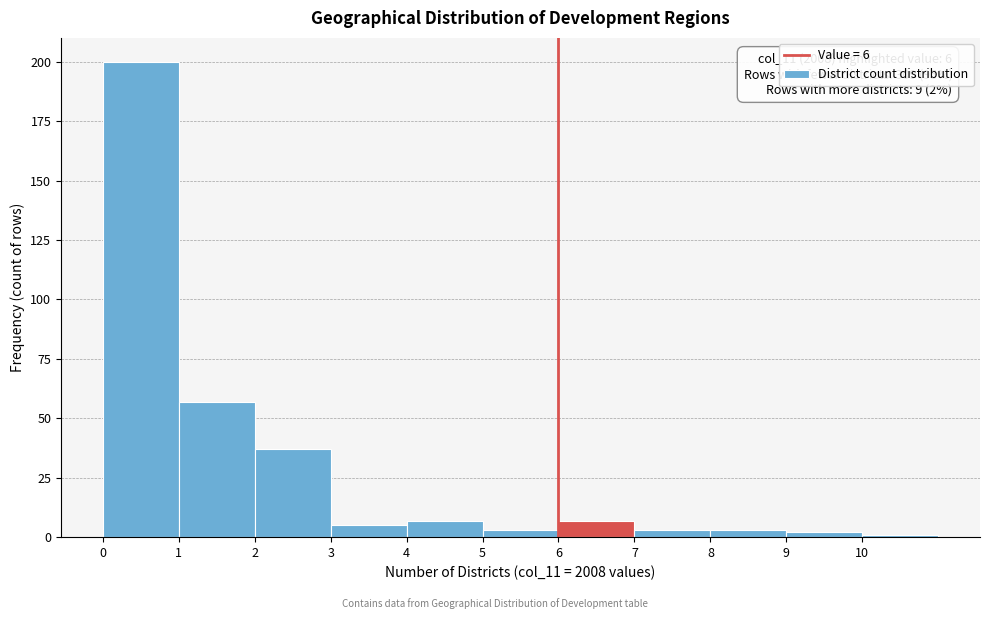

Over which range of the x-axis is the bar tallest?

0 to 1